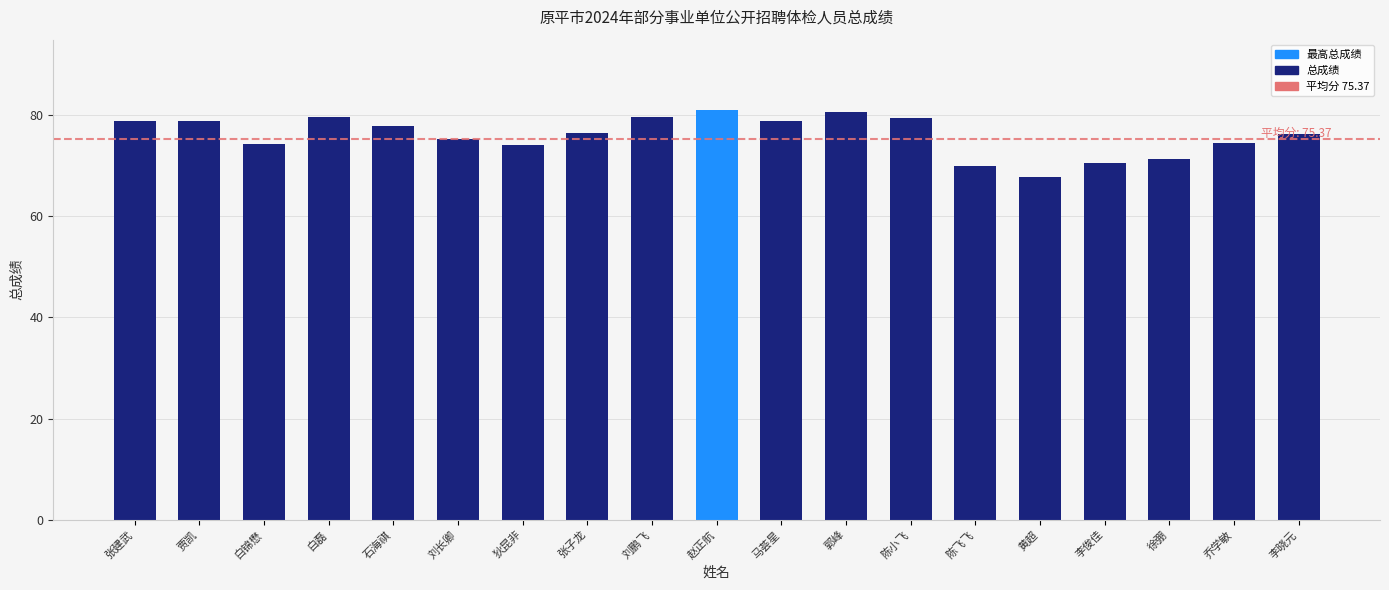

What value does the data have at 贾凯?

78.9